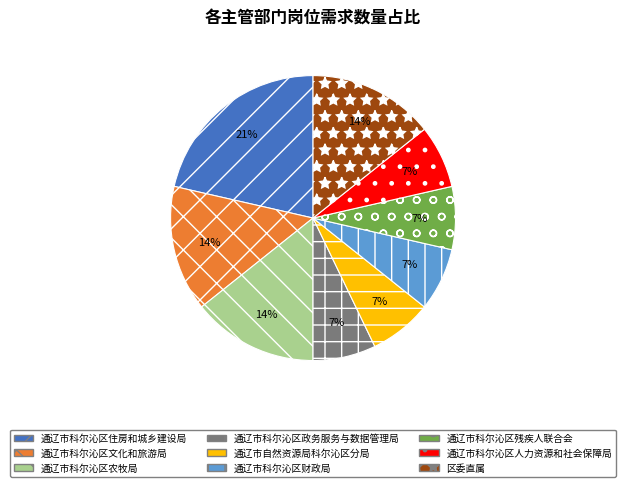

To the nearest percent, what is the average slice percentage?

11%